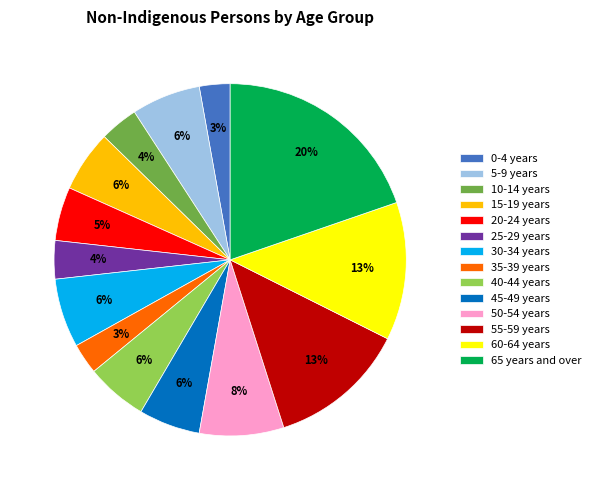

To the nearest percent, what is the average slice percentage?

7%